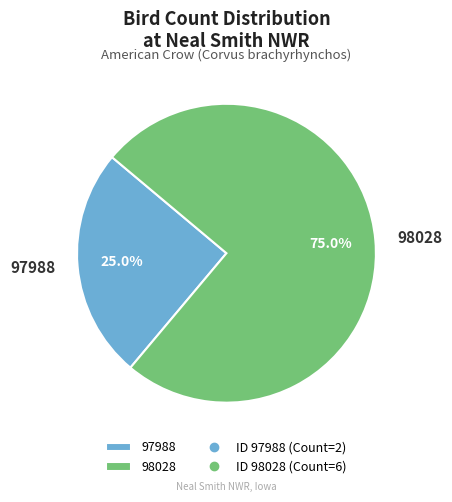

What percentage is the 98028 slice, to the nearest percent?

75%